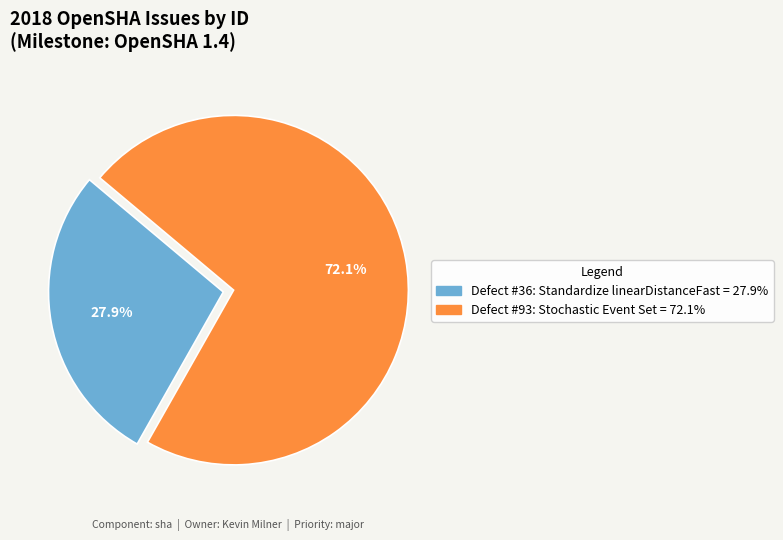

Does Defect #36: Standardize linearDistanceFast represent more than half of the total?

No